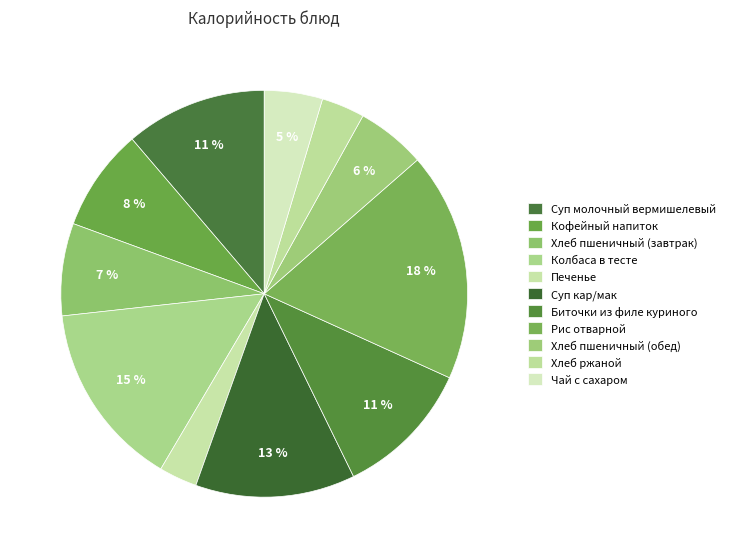

Which category has the biggest portion of the pie?

Рис отварной